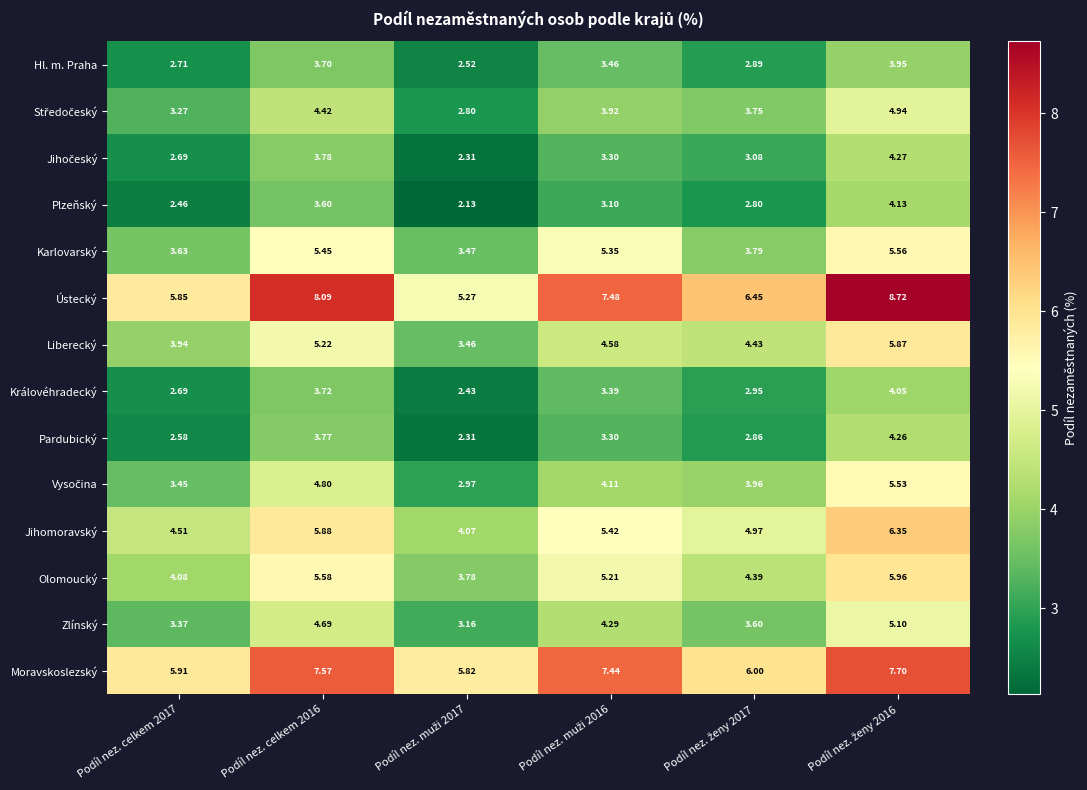

Which series has the largest total across all categories?

Ústecký